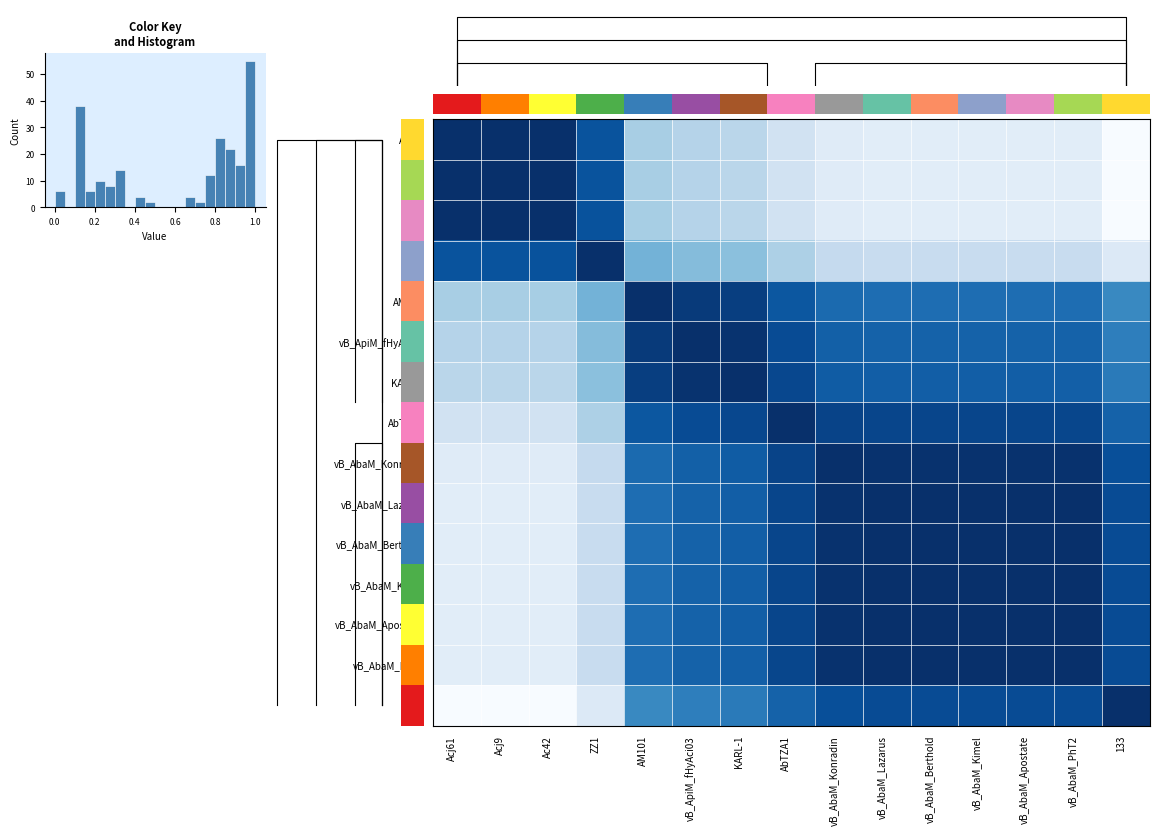

Is it true that 133 equals 0.2 at KARL-1?

False